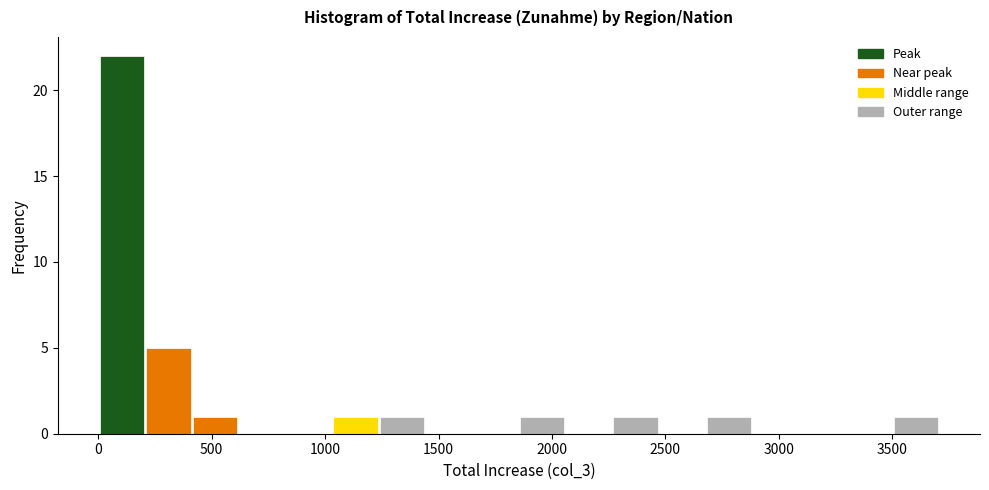

Reading left to right, list every bar in this chart as the range it spans on the x-axis followed by its height. Neither the bar edges nor the heights are printed on the chart, so give them approximately, as read against the axes.

0 to 200: 22
200 to 400: 5
400 to 600: 1
600 to 800: 0
800 to 1050: 0
1050 to 1250: 1
1250 to 1450: 1
1450 to 1650: 0
1650 to 1850: 0
1850 to 2050: 1
2050 to 2250: 0
2250 to 2450: 1
2450 to 2700: 0
2700 to 2900: 1
2900 to 3100: 0
3100 to 3300: 0
3300 to 3500: 0
3500 to 3700: 1